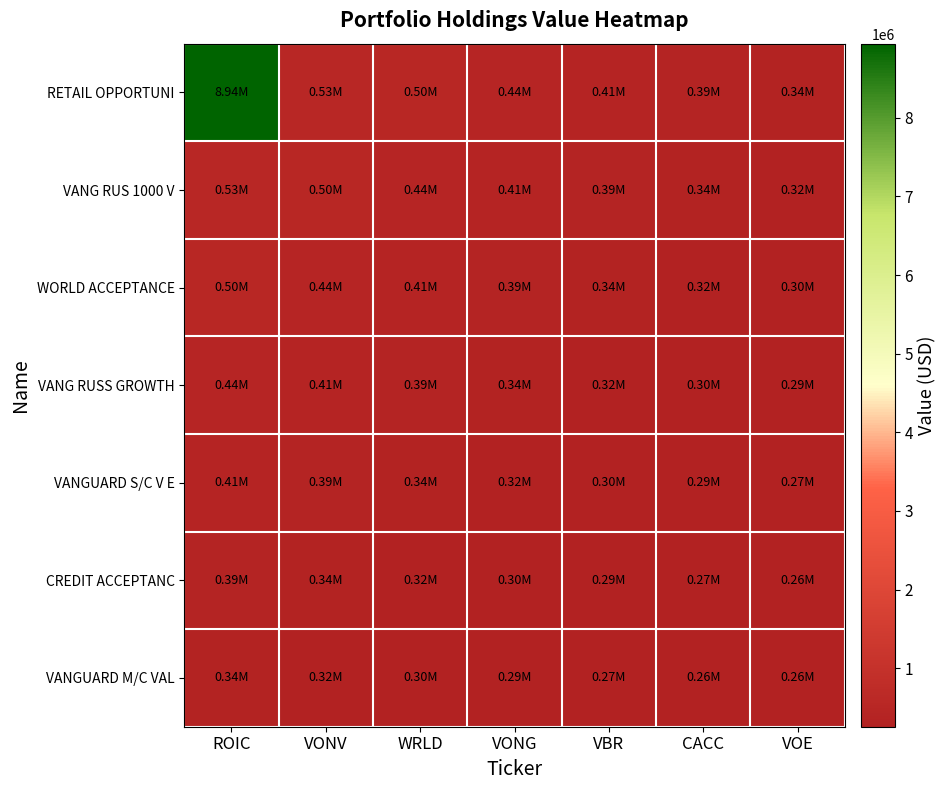

Which series has the widest spread of values?

RETAIL OPPORTUNI